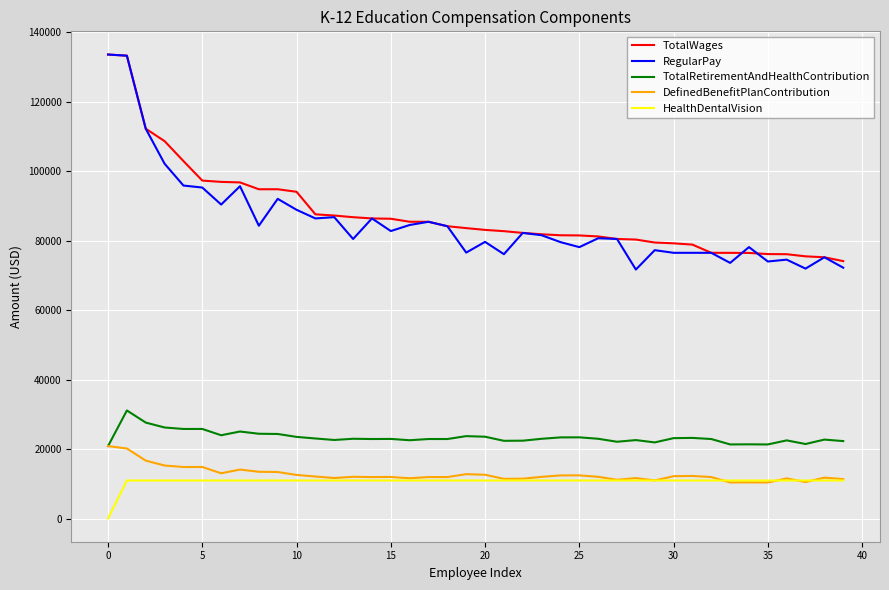

What is the highest value of the TotalRetirementAndHealthContribution series?

31108